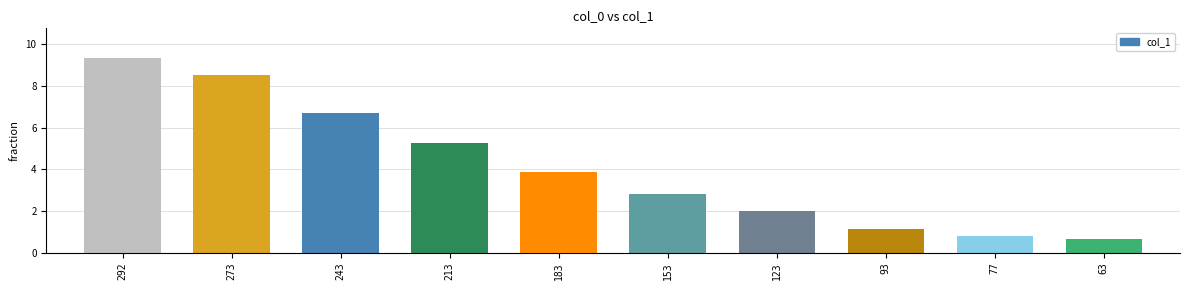

Which has a higher value, 292 or 123?

292